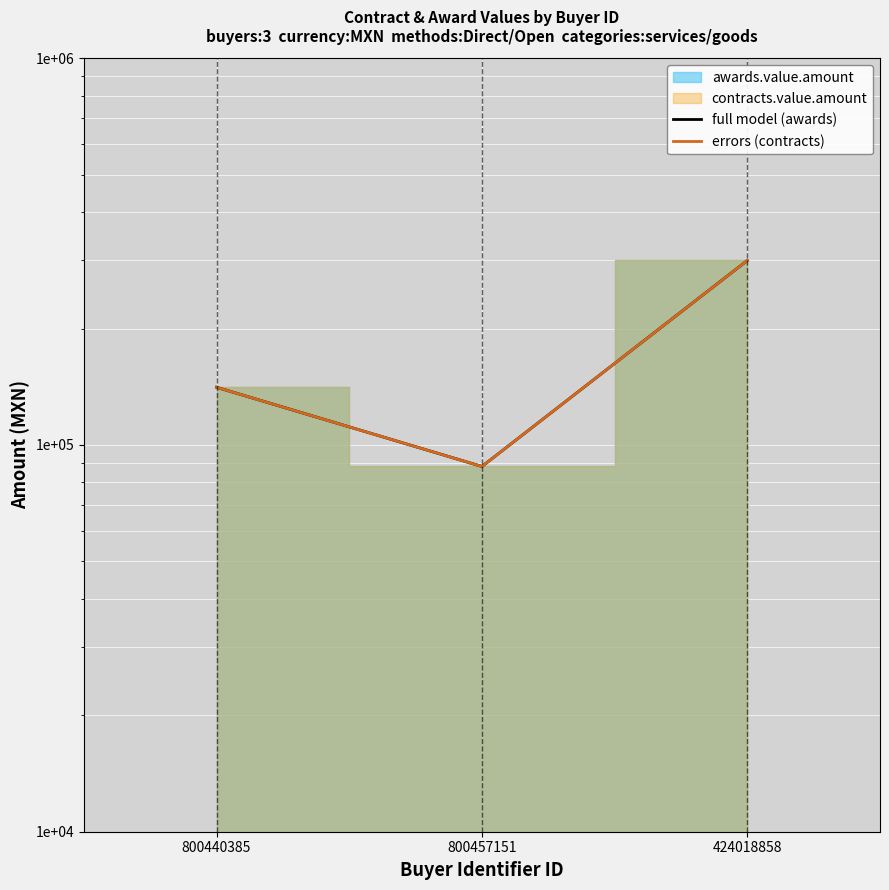

What is the sum of the full model (awards) values at 800457151 and 800440385?

229000